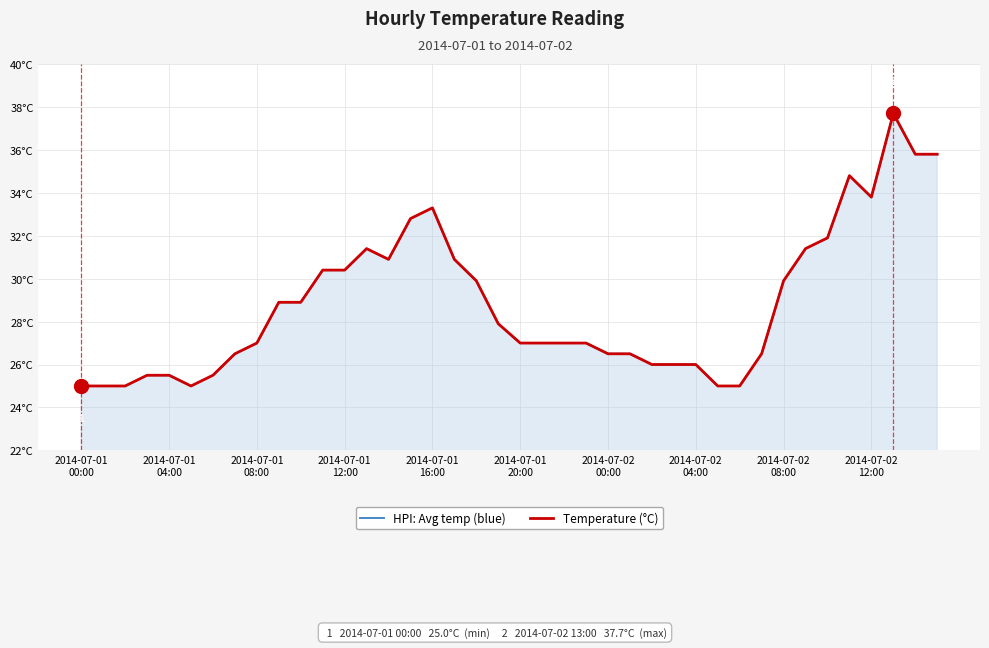

Reading left to right, list all the values displayed in this chart.

HPI: Avg temp (blue): 25.0	25.0	25.0	25.5	25.5	25.0	25.5	26.5	27.0	28.9	28.9	30.4	30.4	31.4	30.9	32.8	33.3	30.9	29.9	27.9	27.0	27.0	27.0	27.0	26.5	26.5	26.0	26.0	26.0	25.0	25.0	26.5	29.9	31.4	31.9	34.8	33.8	37.7	35.8	35.8
Temperature (°C): 25.0	25.0	25.0	25.5	25.5	25.0	25.5	26.5	27.0	28.9	28.9	30.4	30.4	31.4	30.9	32.8	33.3	30.9	29.9	27.9	27.0	27.0	27.0	27.0	26.5	26.5	26.0	26.0	26.0	25.0	25.0	26.5	29.9	31.4	31.9	34.8	33.8	37.7	35.8	35.8